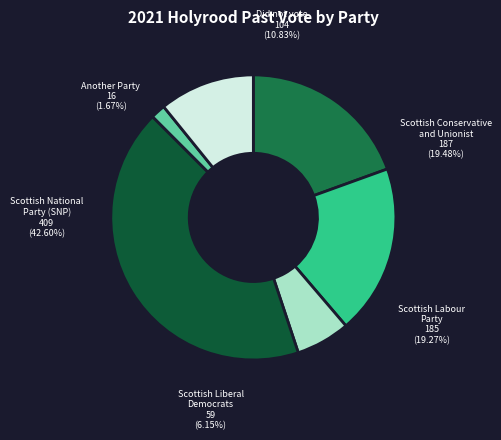

Does any single category account for the majority?

No